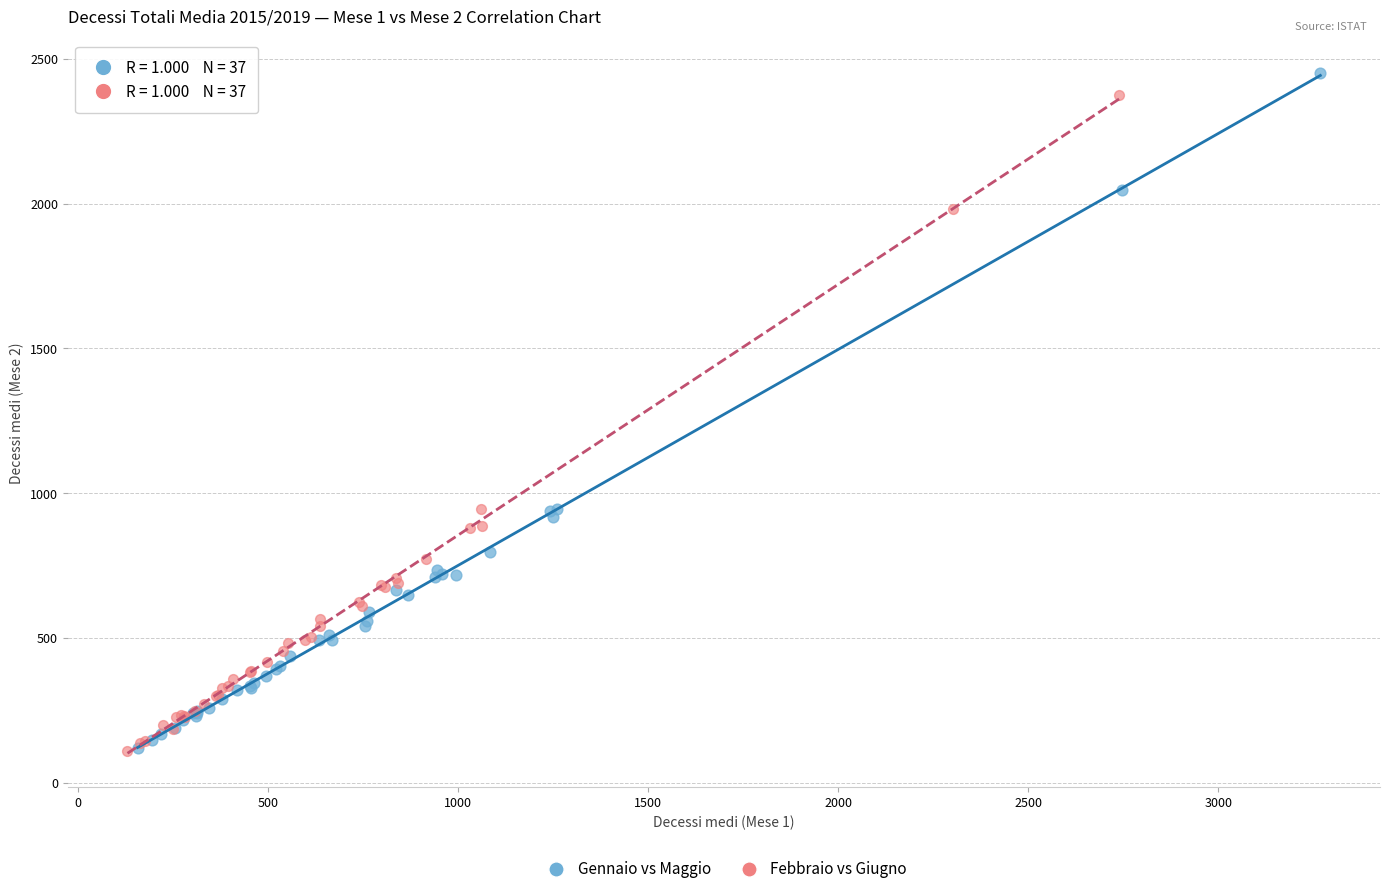

What are all the series names shown in the legend?

Gennaio vs Maggio, Febbraio vs Giugno